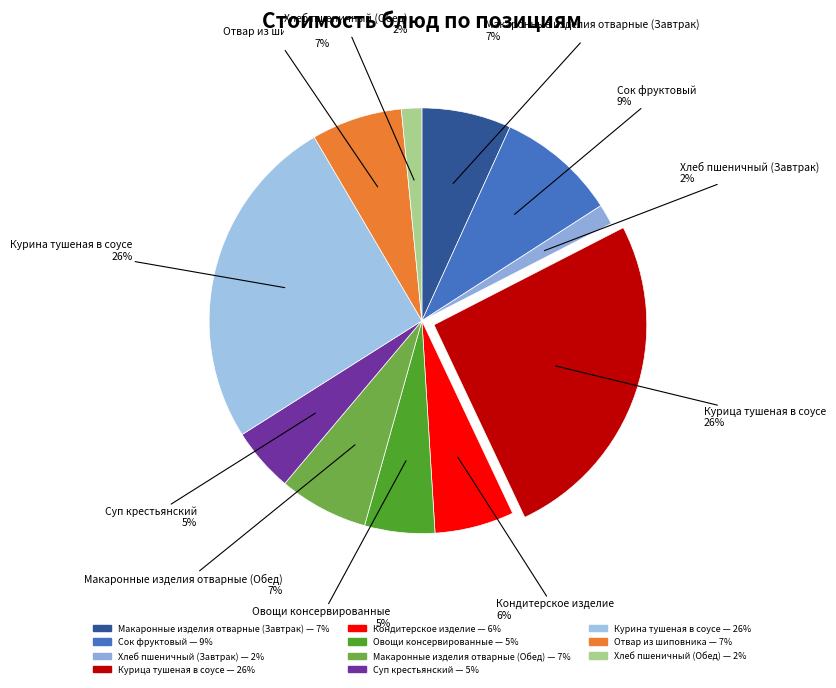

How many slices are in this pie chart?

11